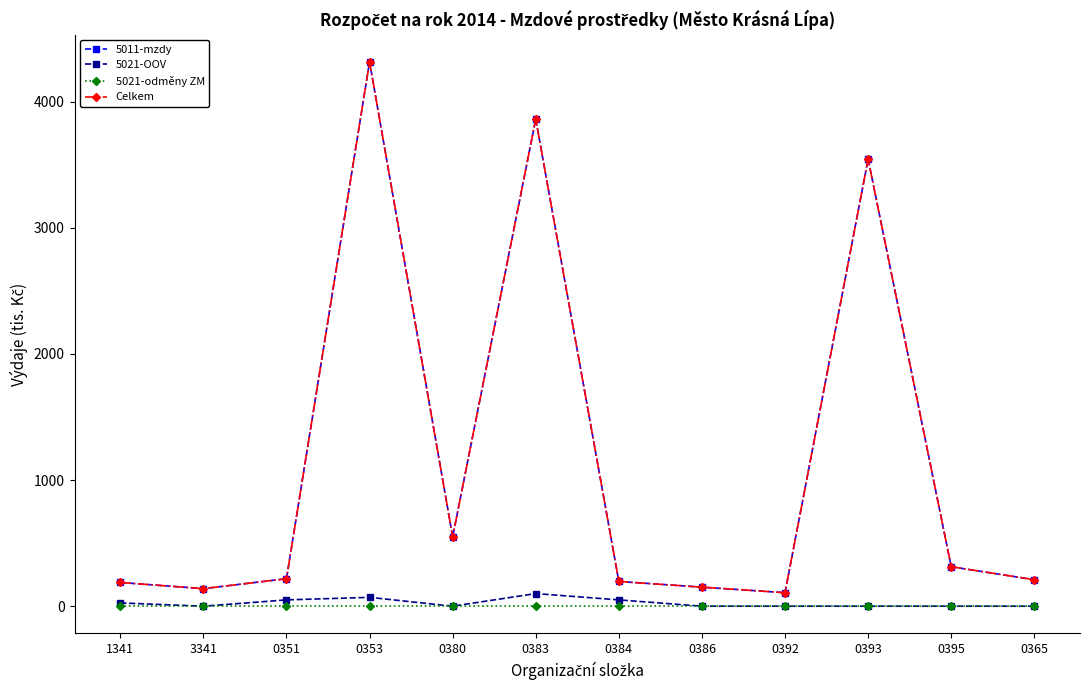

Is this an area chart (filled region under the line)?

No